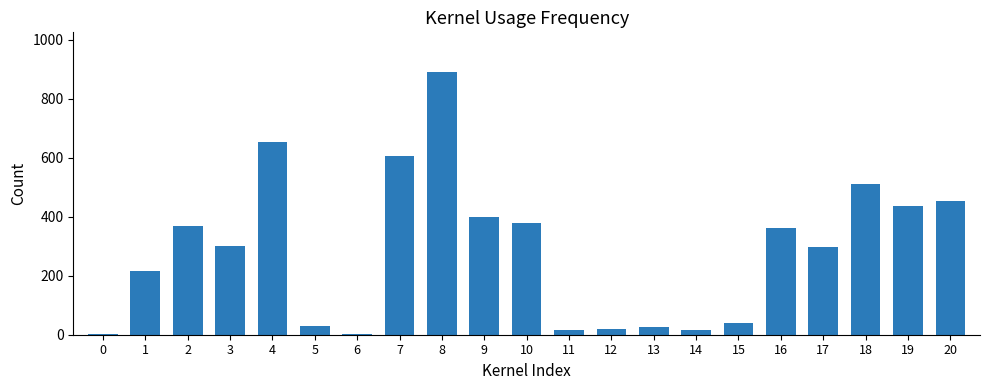

Read the value at 17, to the nearest 100.

300